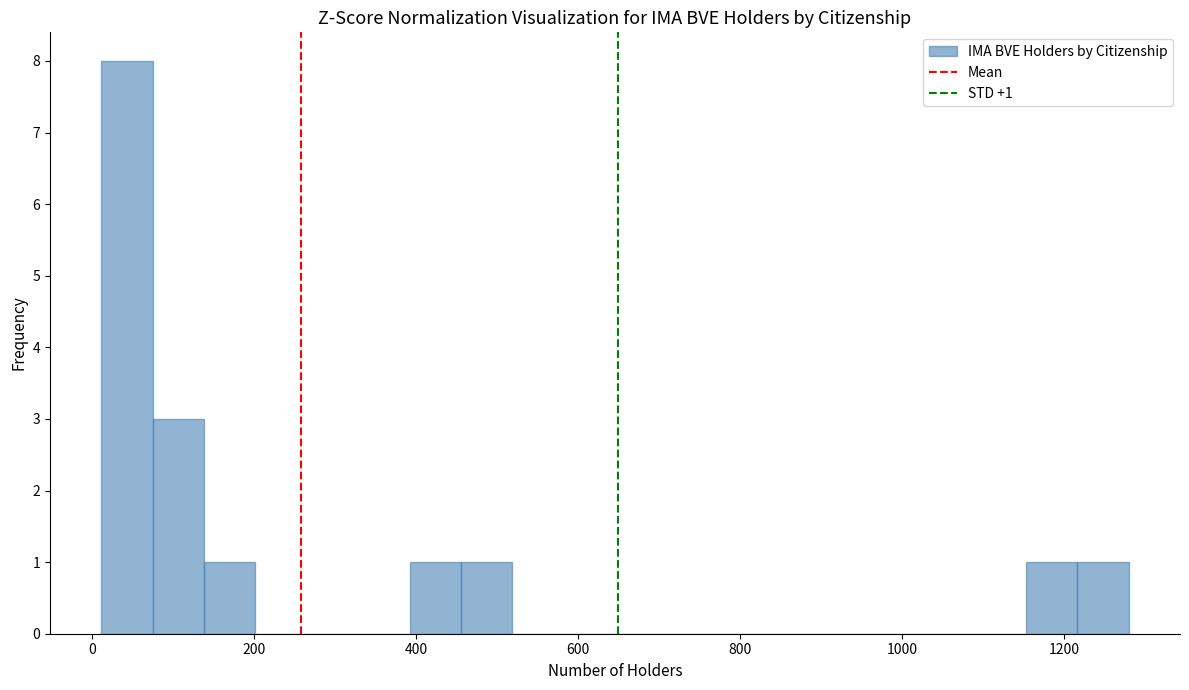

Around what value on the x-axis is the tallest bar? Give the approximate position of its centre, as read against the axis.

40